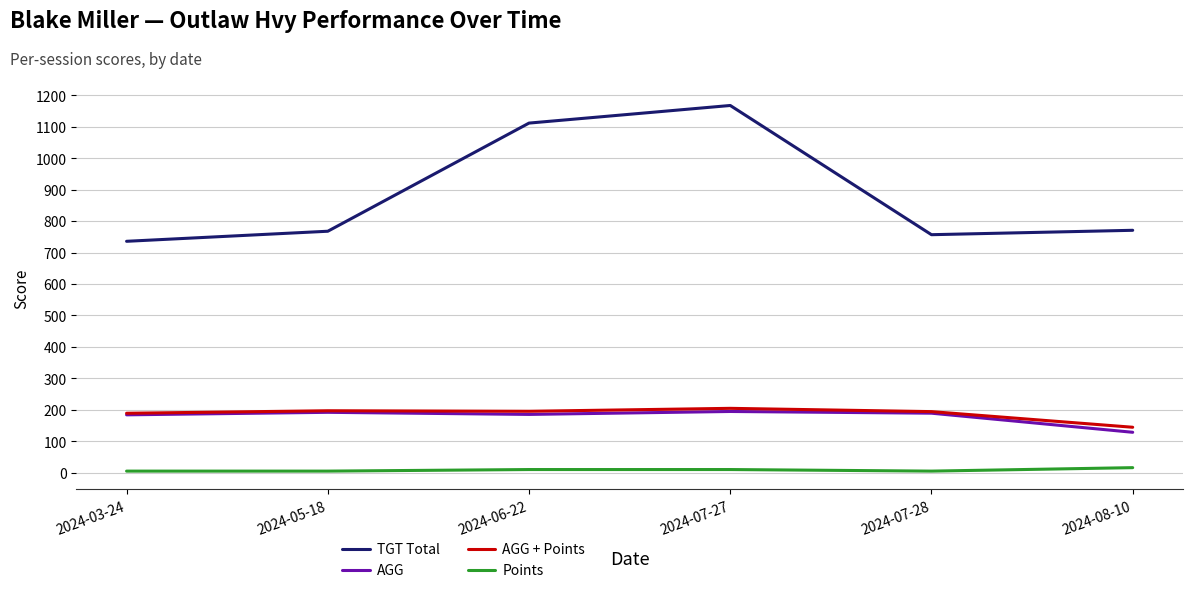

What position from the right is 2024-07-28?

2